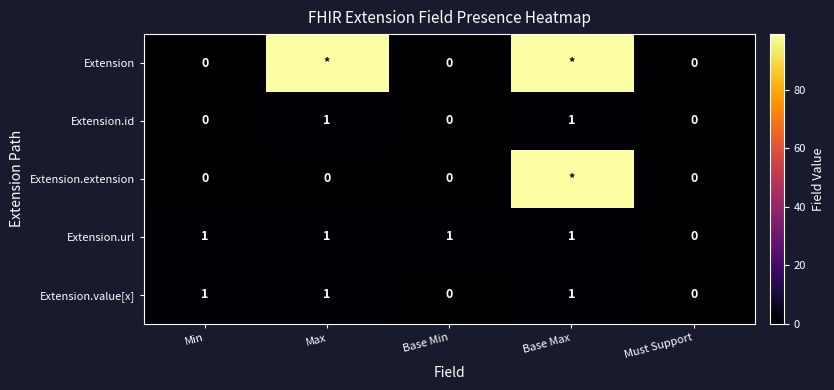

Which has a higher value, Base Min or Must Support?

Base Min